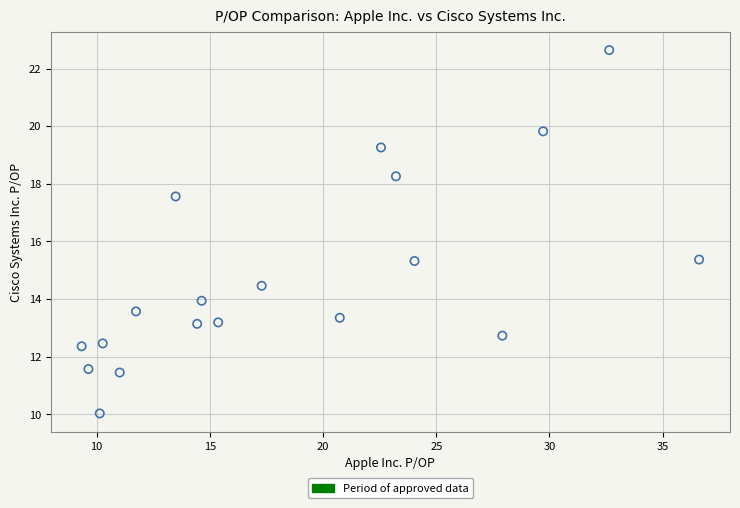

What is the range of X values (max minus min)?

27.3